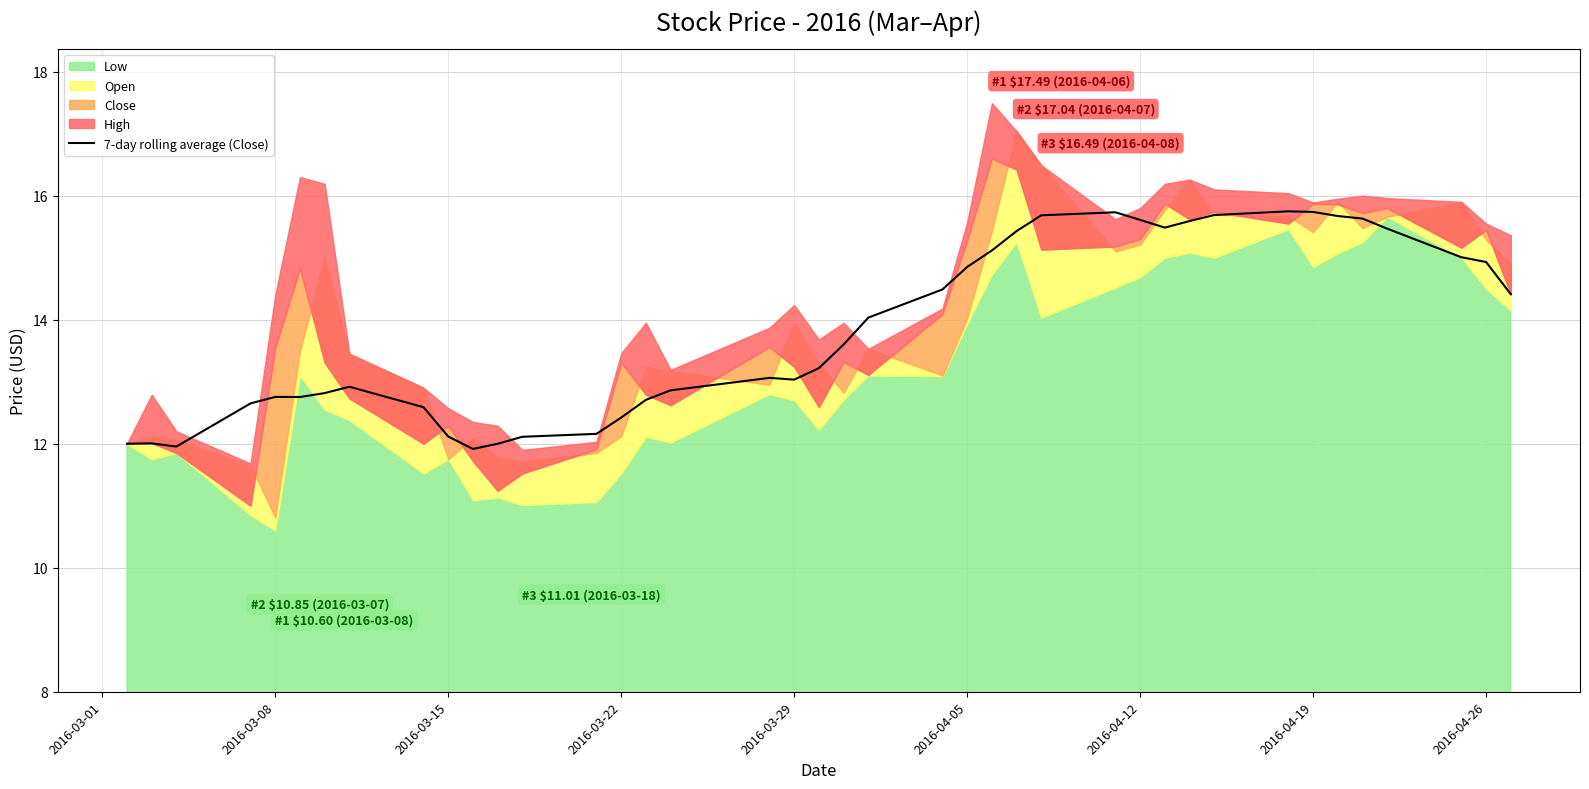

What is the maximum value for 7-day rolling average (Close)?

15.7